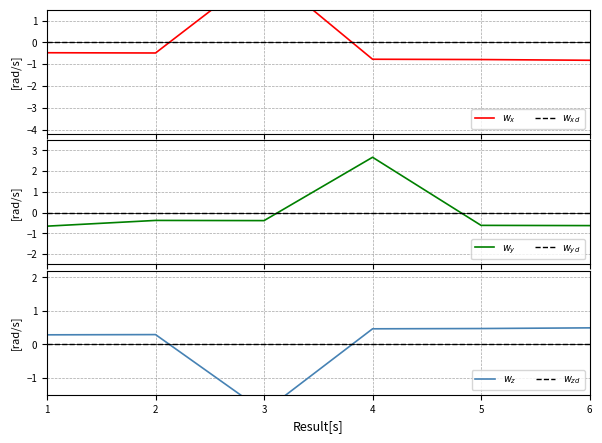

True or false: $w_{zd}$ has more than 0 interior local peaks.

False